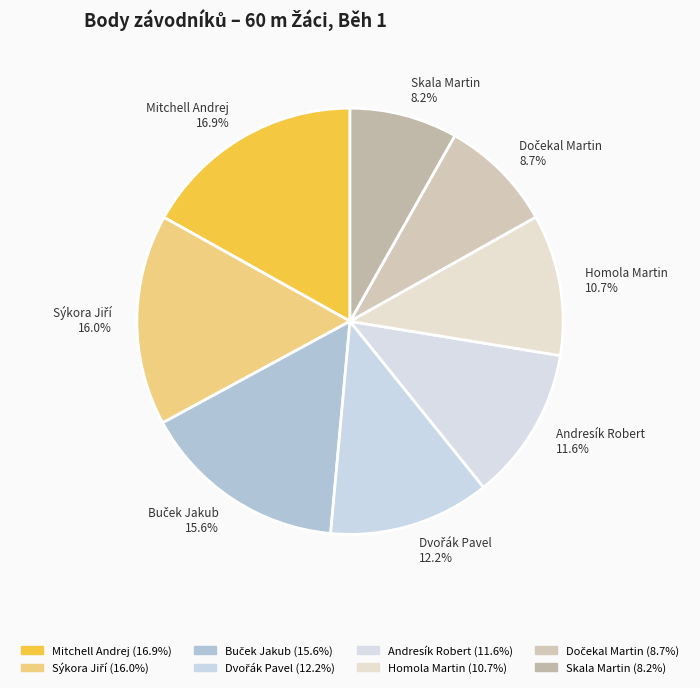

Does Mitchell Andrej 16.9% represent more than half of the total?

No